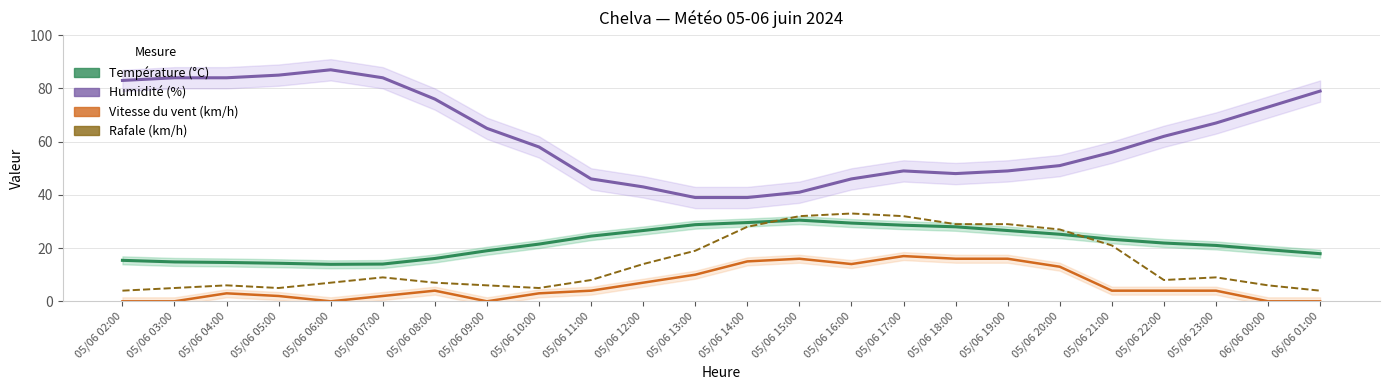

What is the difference between the Humidité (%) values at 05/06 02:00 and 05/06 11:00?

37.0